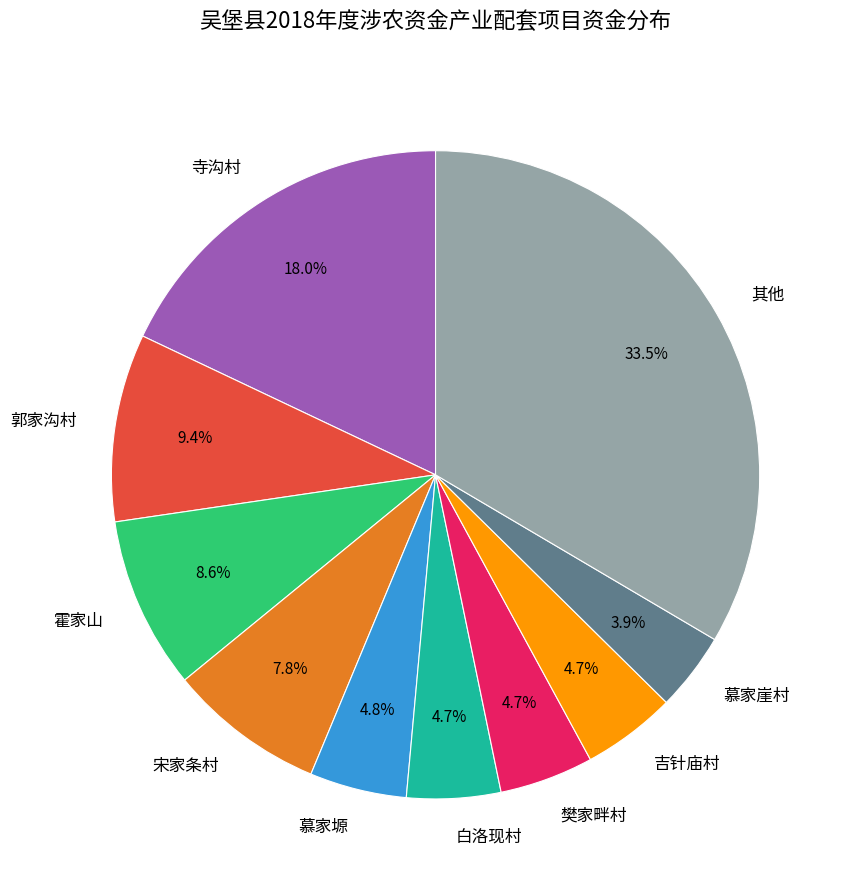

To the nearest percent, what portion does 白洛现村 represent?

5%